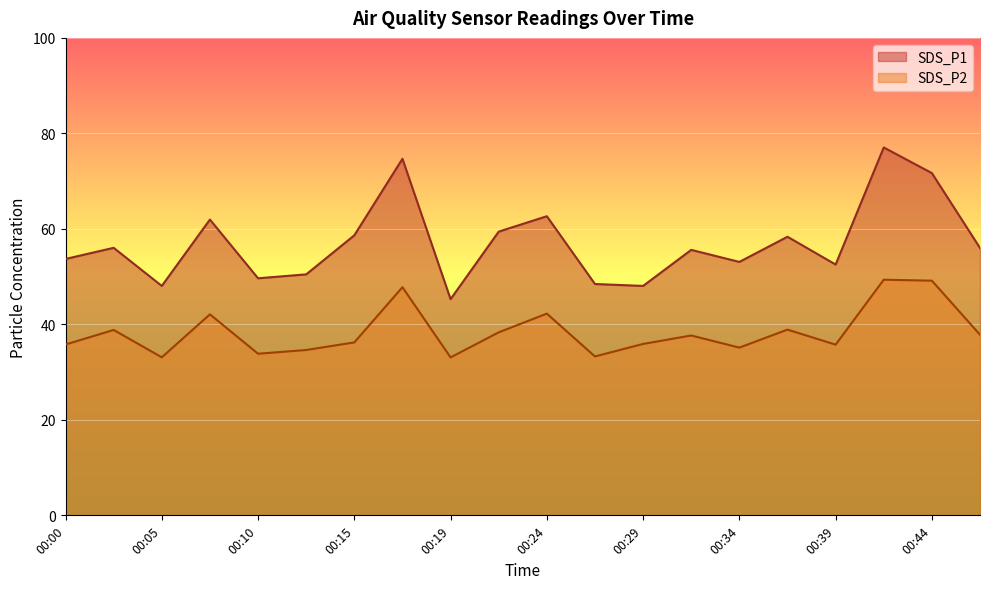

Is it true that SDS_P2 equals 33.1 at 00:05?

True